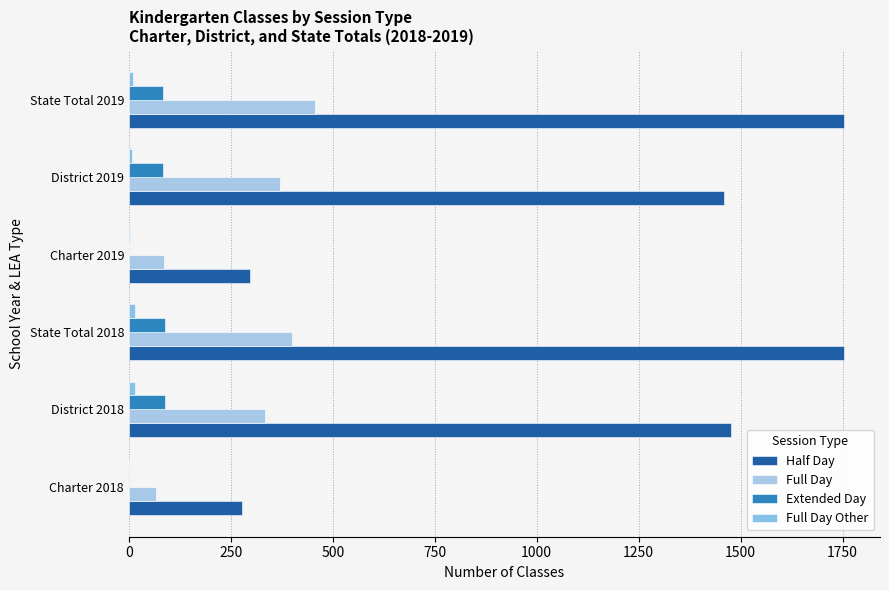

How many series are shown in this chart?

4